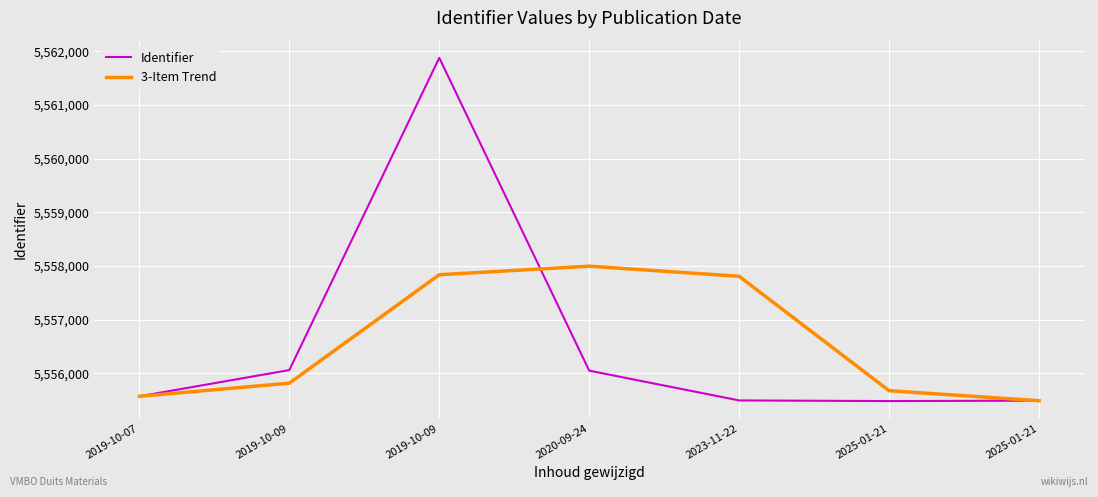

How many interior local valleys does the Identifier series have?

1